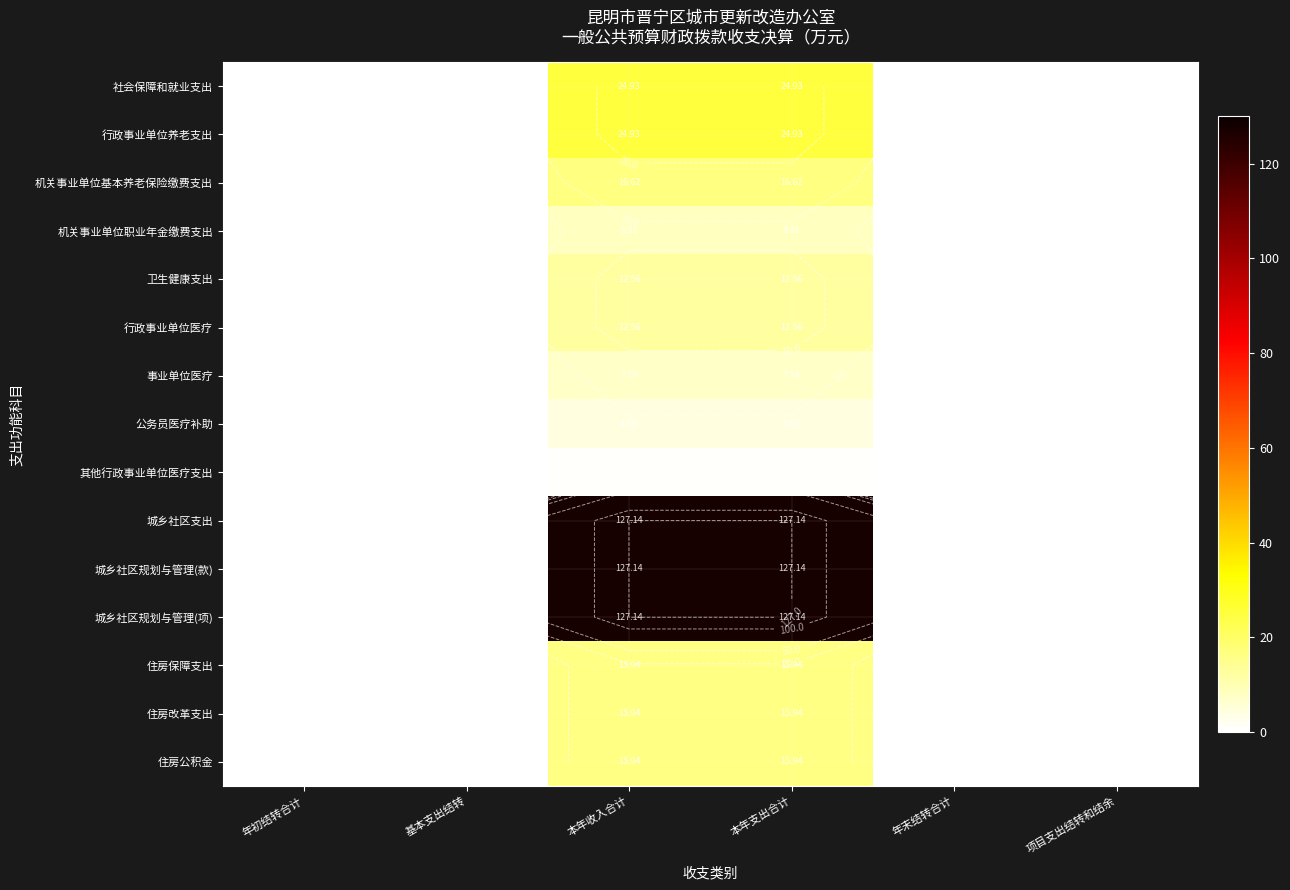

What is the maximum value for 住房公积金?

15.9